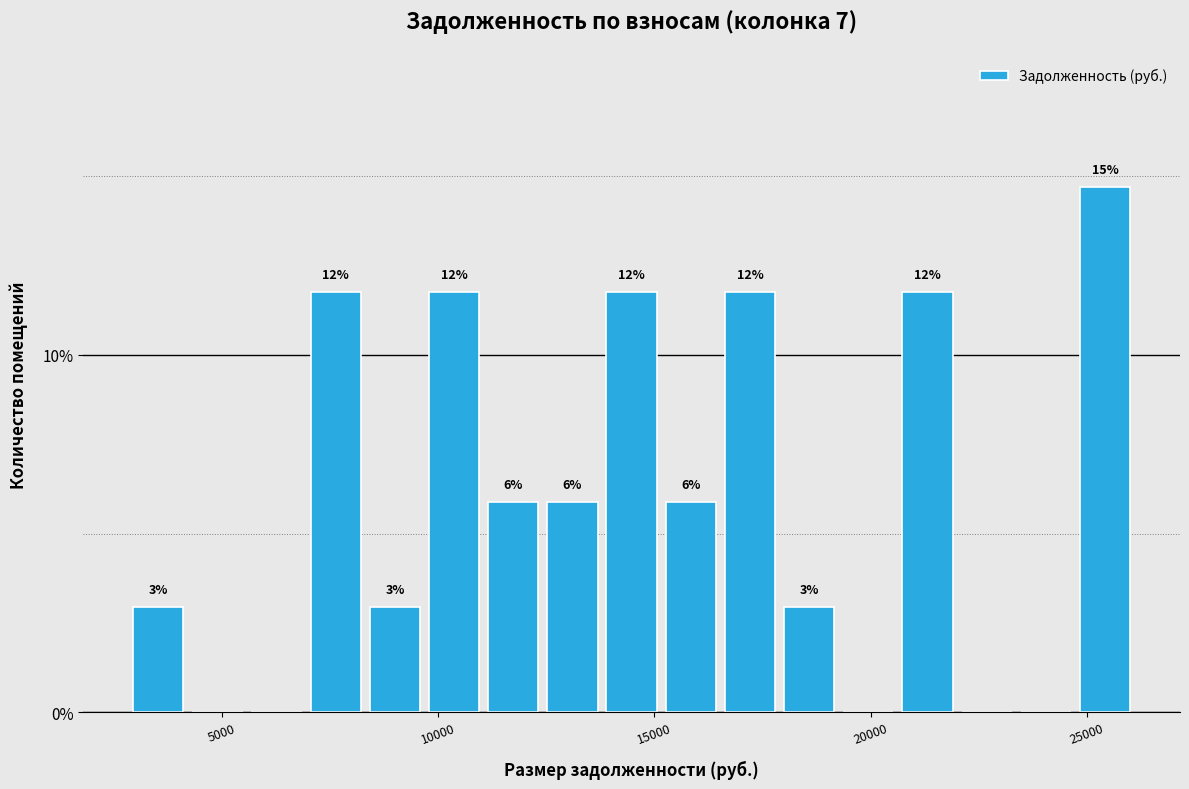

Read against the x-axis, roughly where is the centre of the tallest bar?

25500